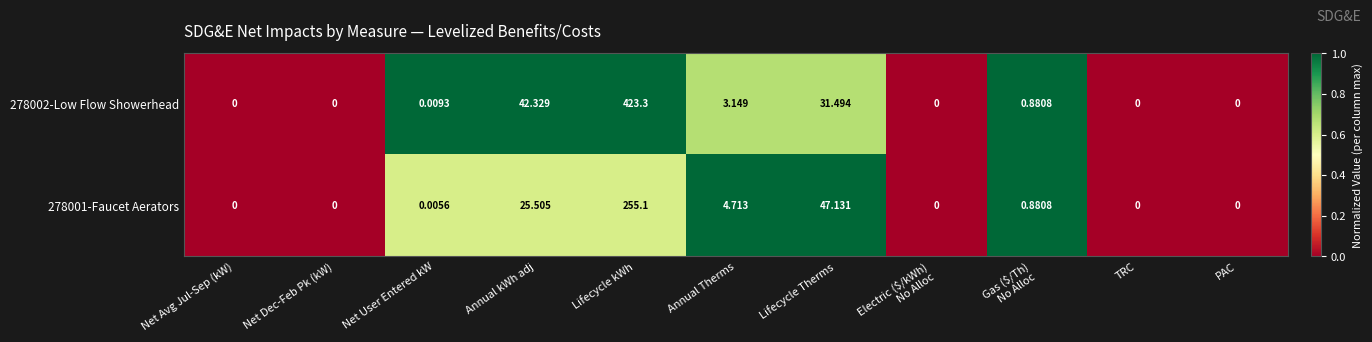

Is the value of 278002-Low Flow Showerhead at Lifecycle kWh greater than the value of 278001-Faucet Aerators at Net Avg Jul-Sep (kW)?

Yes